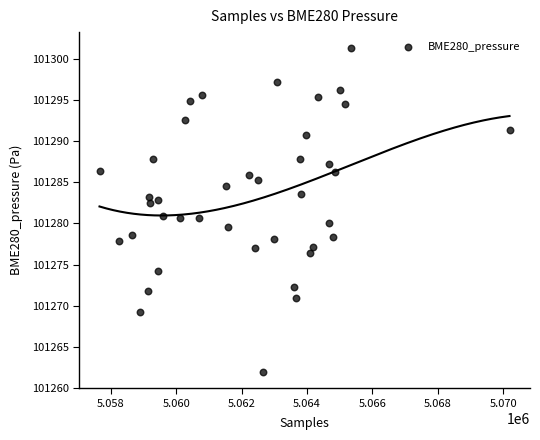

What is the range of Y values (max minus min)?

39.3